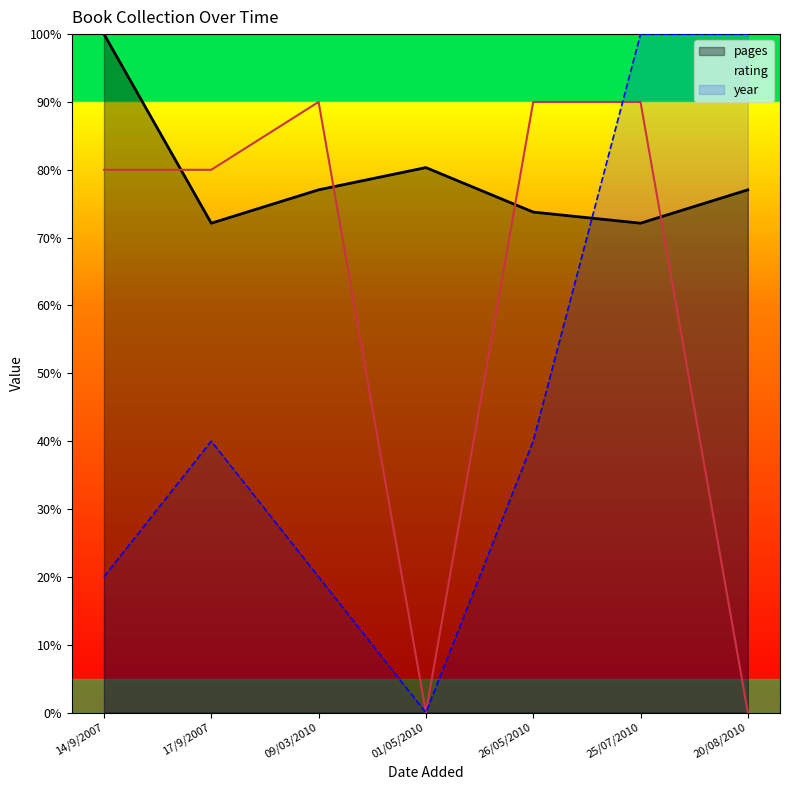

Is it true that rating equals 80.0 at 14/9/2007?

True